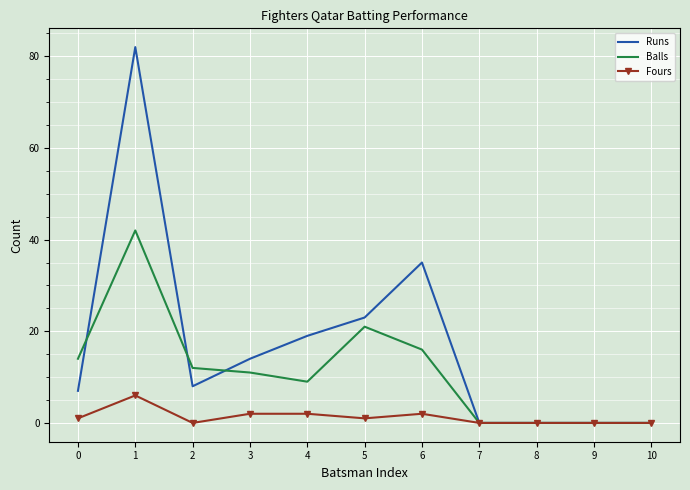

What is the greatest value displayed?

82